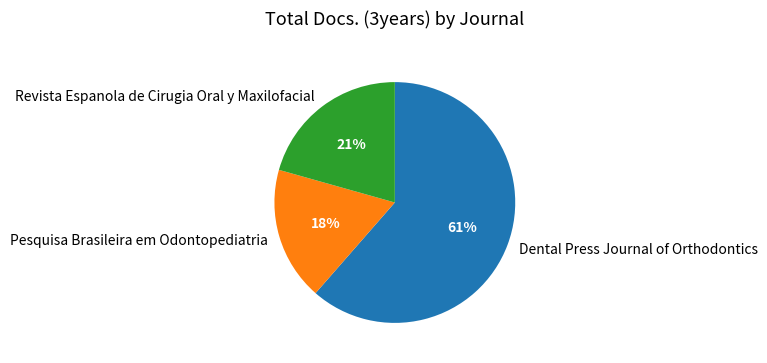

What percentage is the Pesquisa Brasileira em Odontopediatria slice, to the nearest percent?

18%